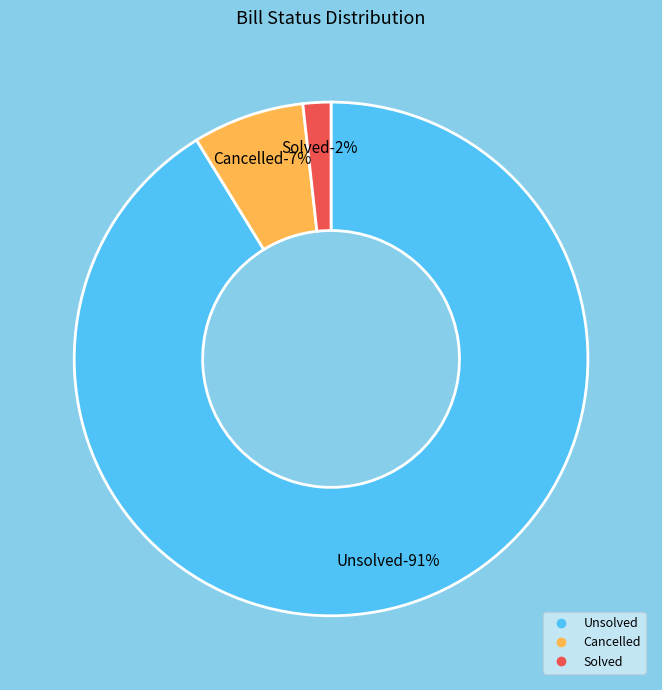

Do Unsolved and Cancelled together represent more than half of the pie?

Yes